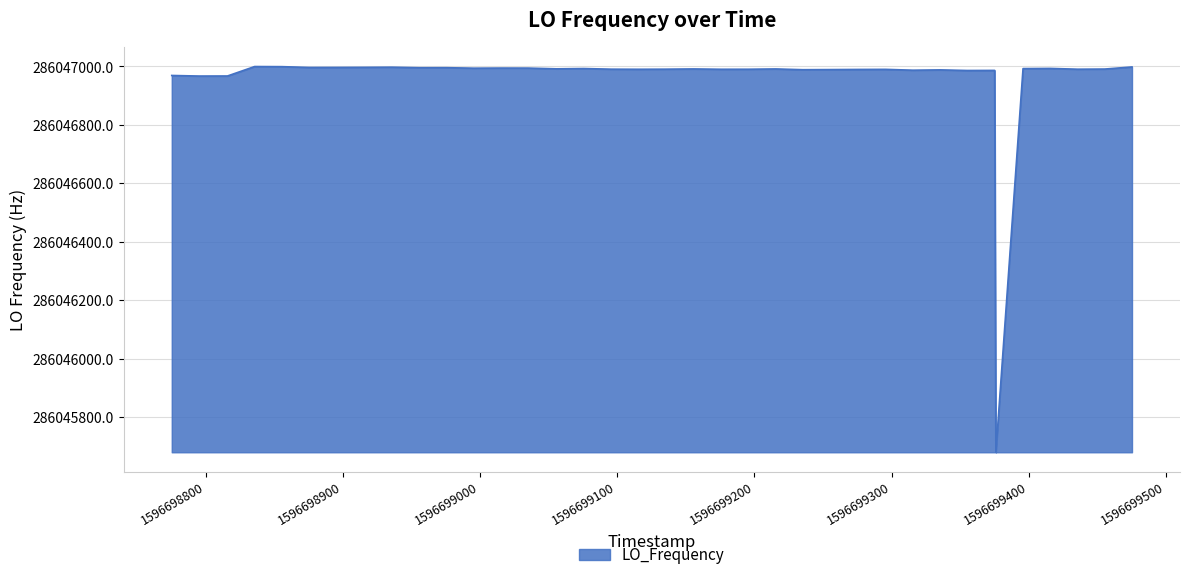

What is the minimum value shown in the chart?

286045680.8